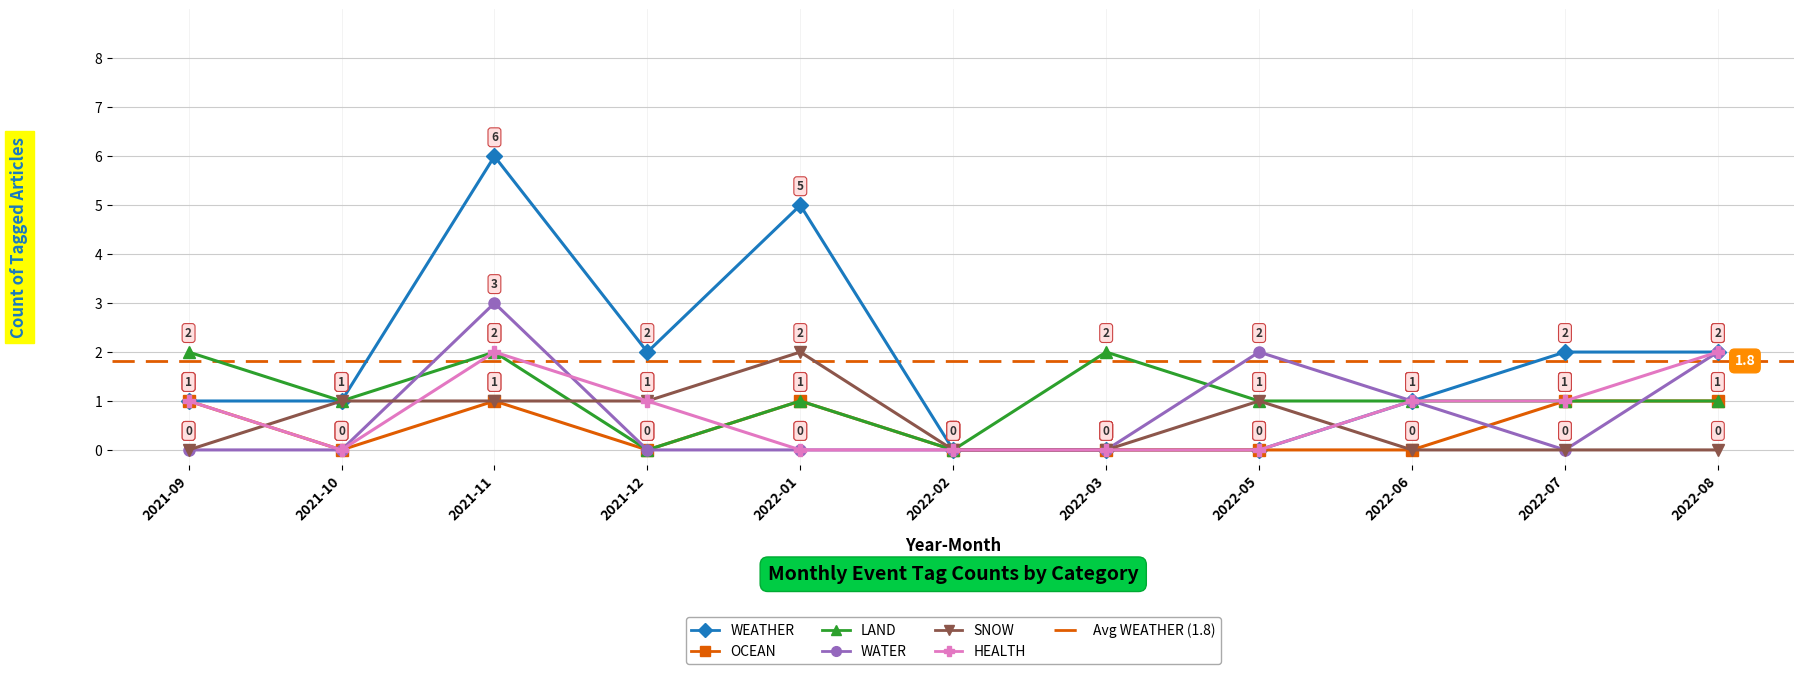

Which category has the highest value in the WATER series?

2021-11